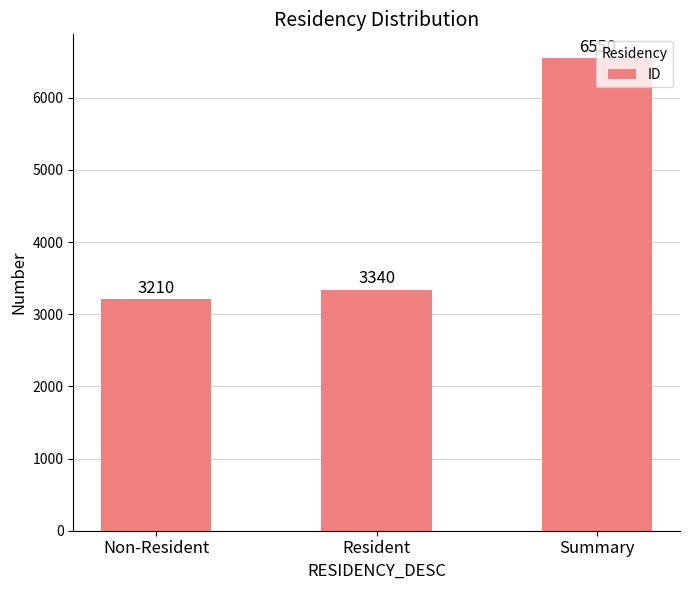

What is the difference between the maximum and second lowest values?

3210